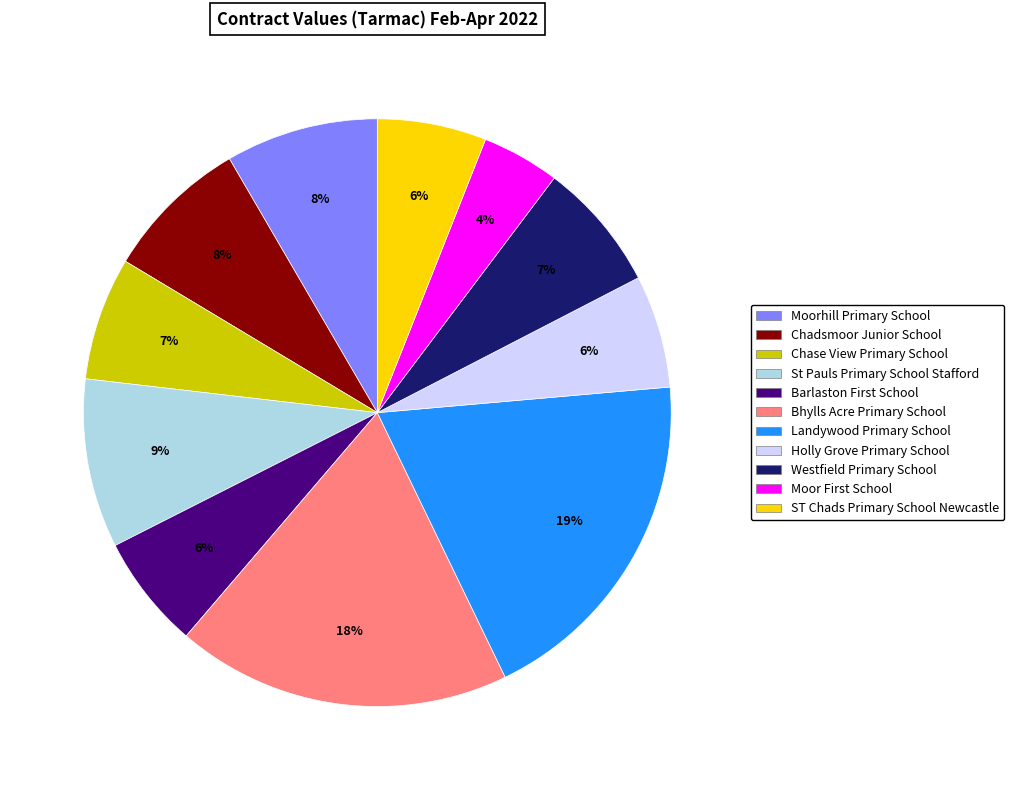

The Chadsmoor Junior School slice represents 1% of the pie. True or false?

False